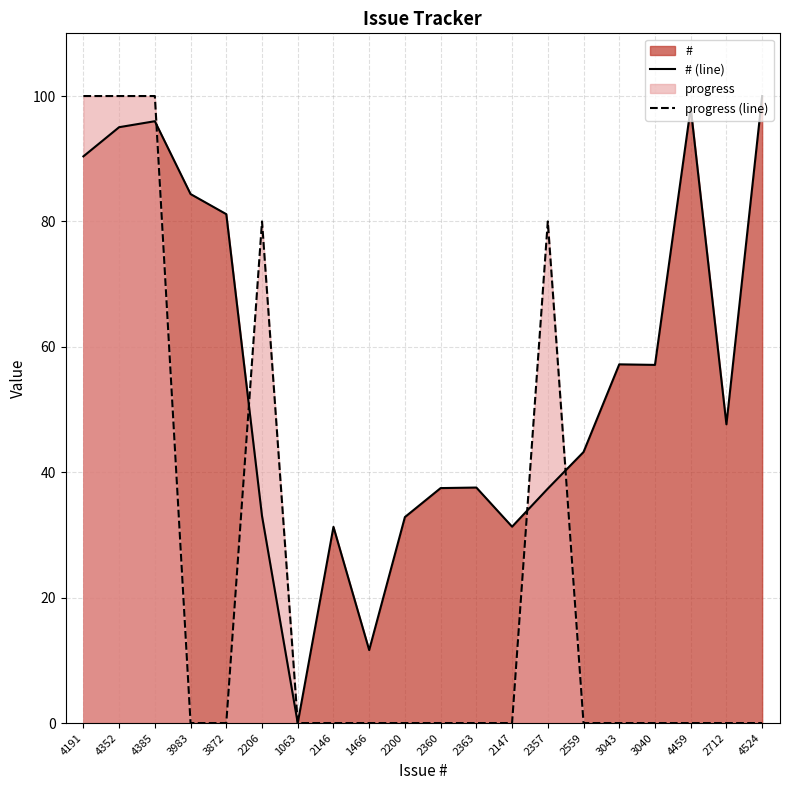

How many categories are shown in the chart?

20